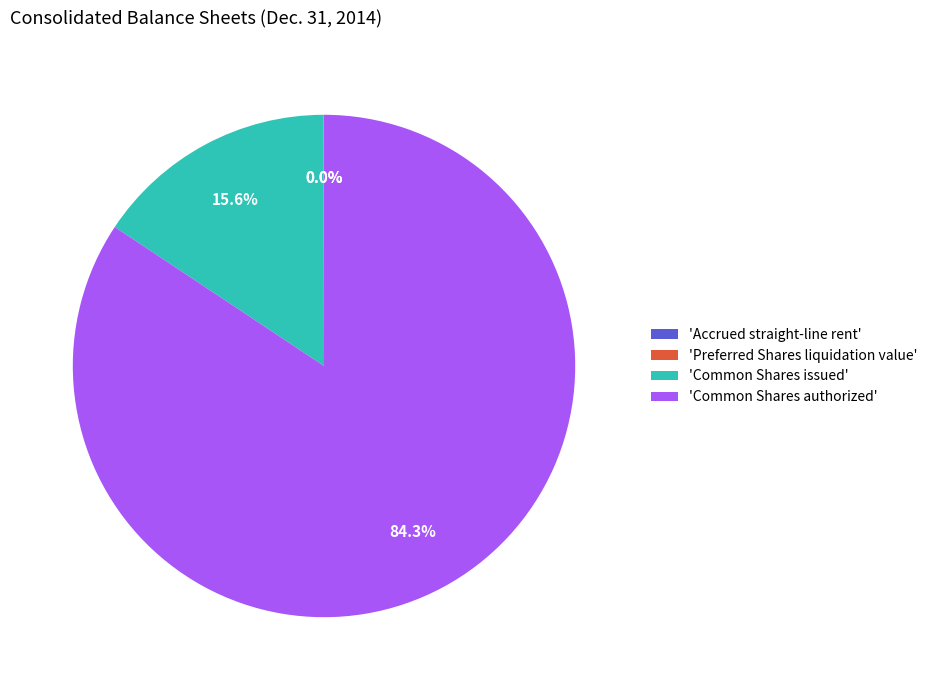

What is the largest slice in the pie chart?

'Common Shares authorized'